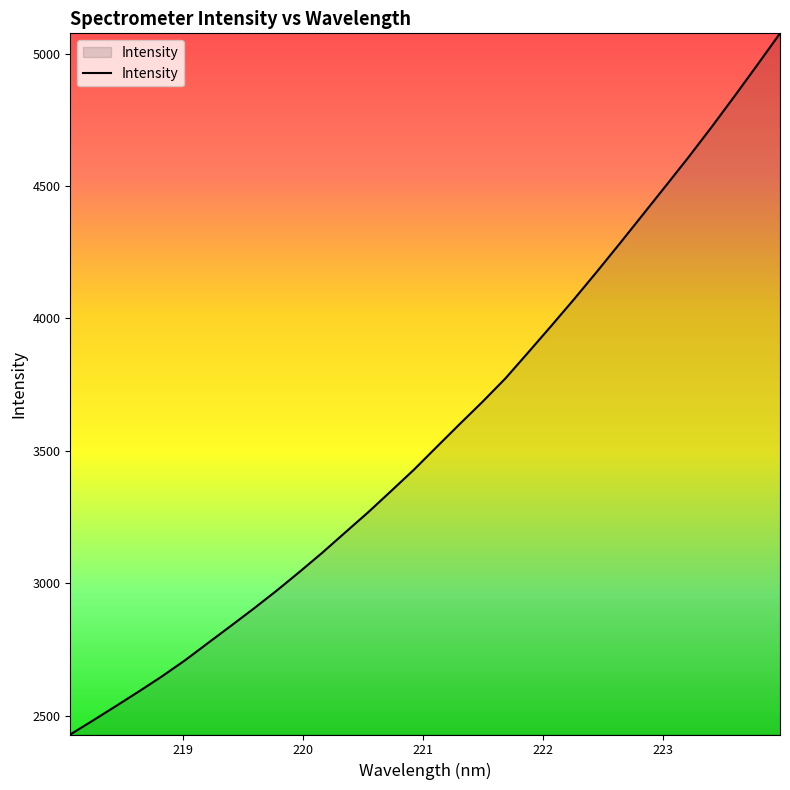

What is the difference between the maximum and minimum values?

2648.4